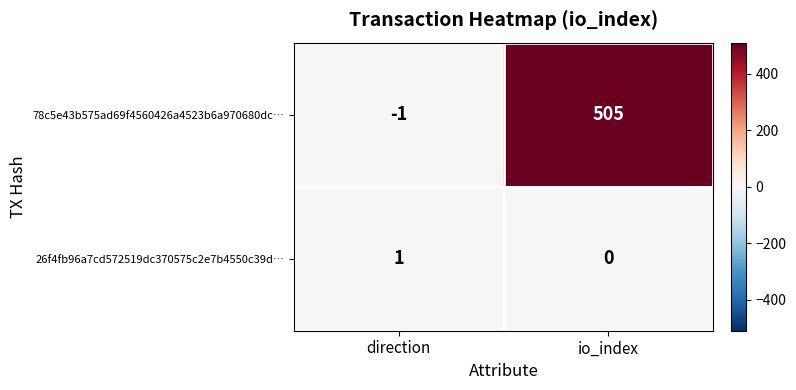

The value of 26f4fb96a7cd572519dc370575c2e7b4550c39d… at direction is 1. True or false?

True